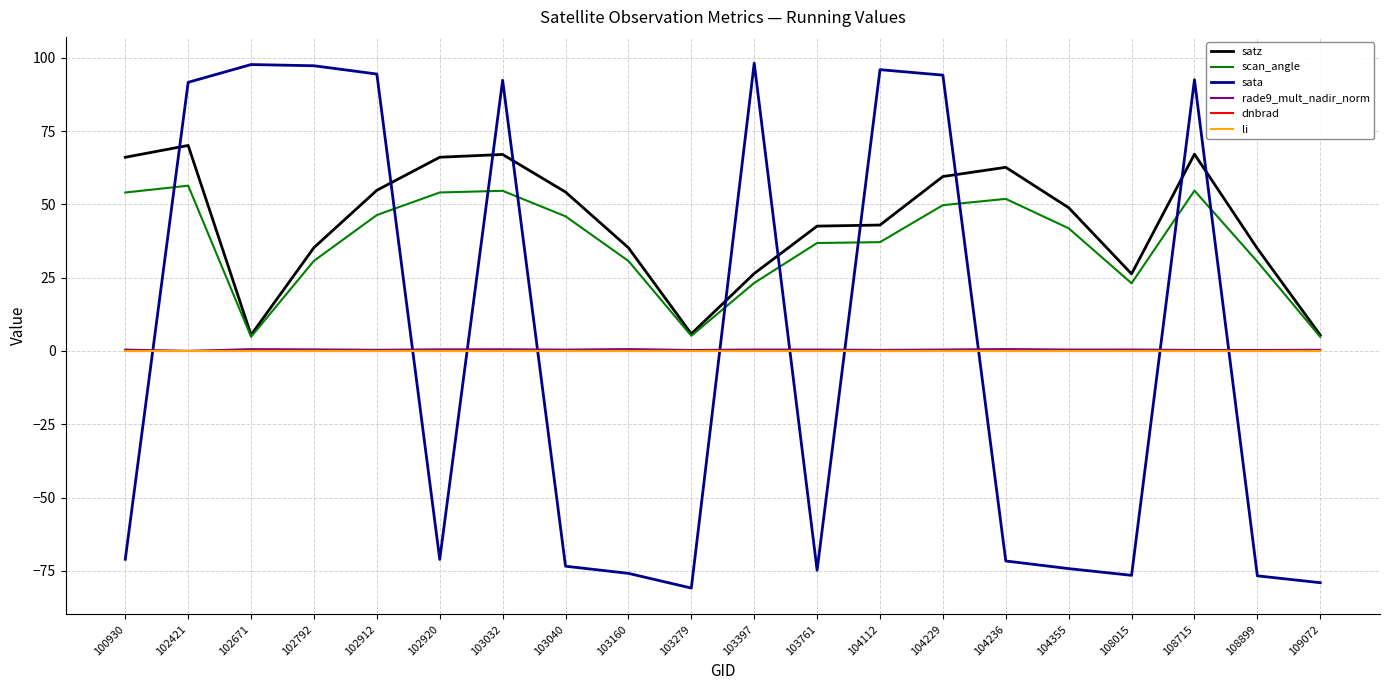

What is the total value across all series at 103279?

-69.6